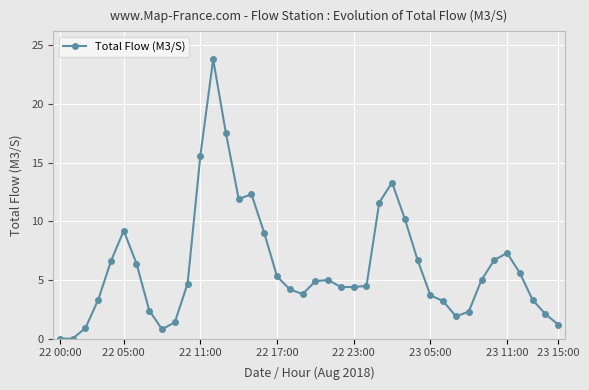

What is the difference between the second highest and second lowest values?

17.5